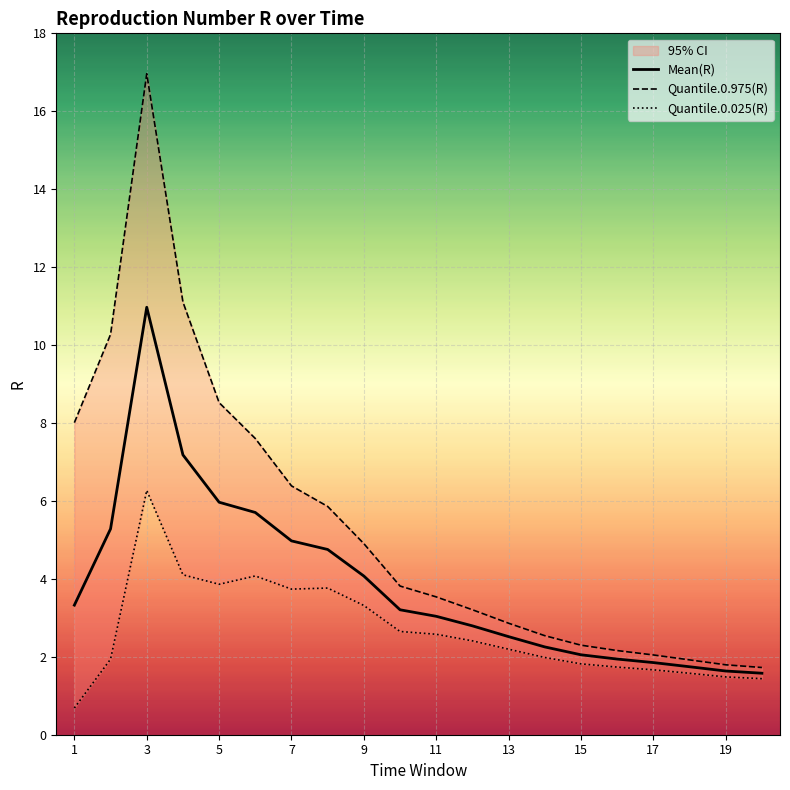

Which category has the highest value in the Mean(R) series?

3